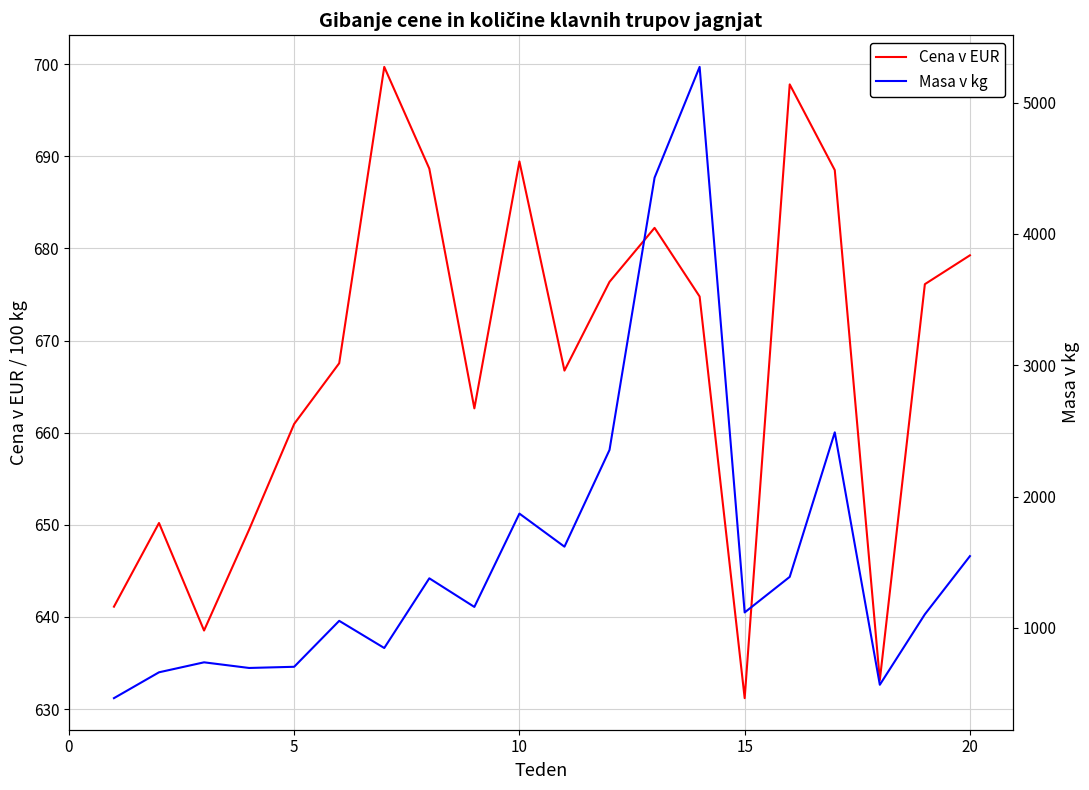

What is the minimum value for Cena v EUR?

631.2